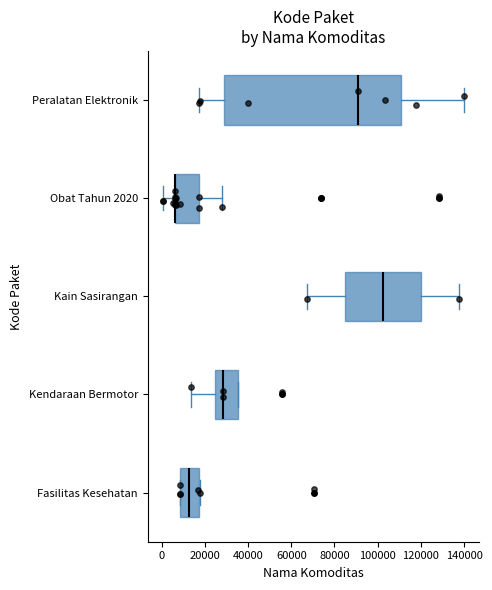

Where does the right whisker of the box for Kain Sasirangan end on the x-axis? The values are not printed on the chart, so give them approximately, as read against the axis.

138000